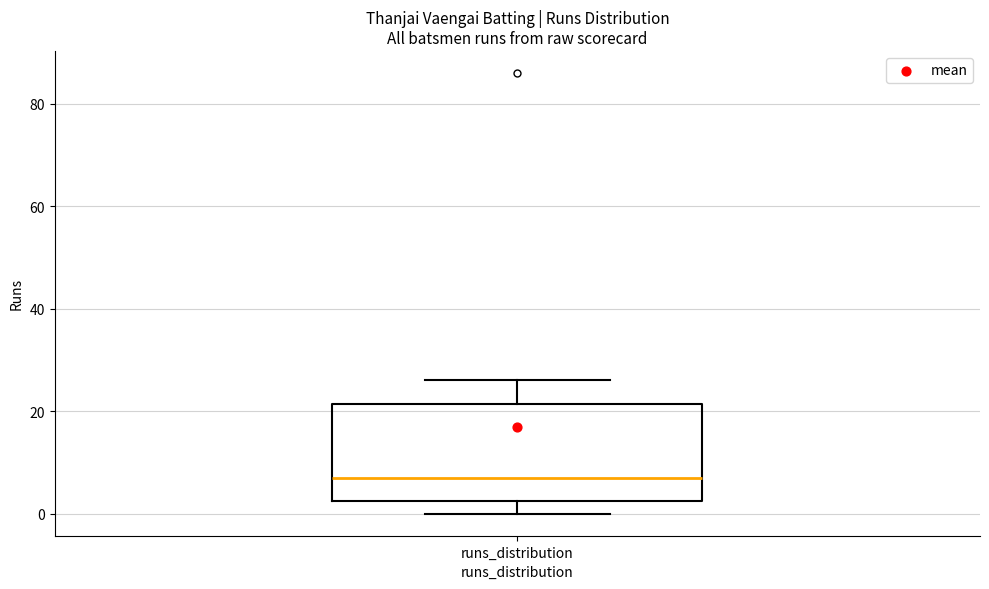

Read this box plot against the y-axis: the position of the median line, the range covered by the box, and the ends of both whiskers. The values are not printed on the chart, so give them approximately, as read against the axis.

median 8, box 2 to 22, whiskers 0 to 26